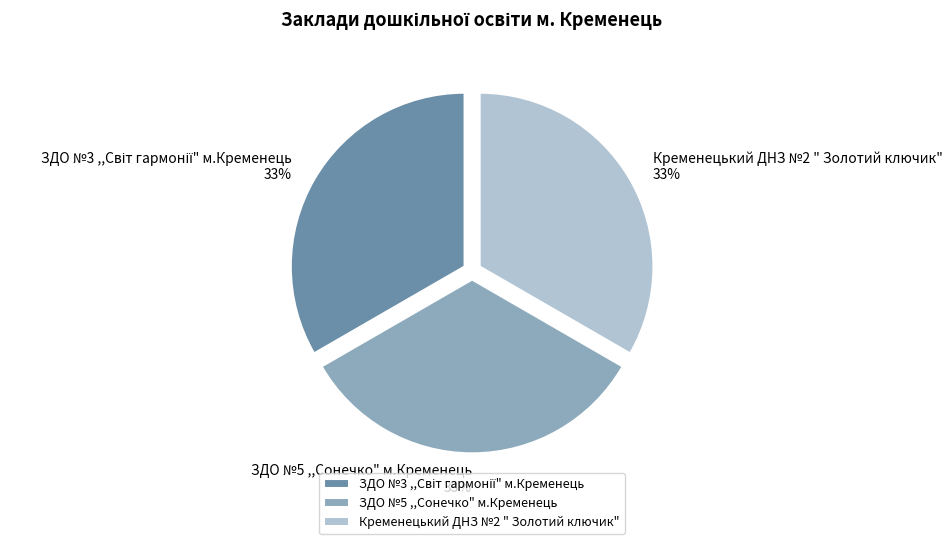

To the nearest percent, what is the average slice percentage?

33%